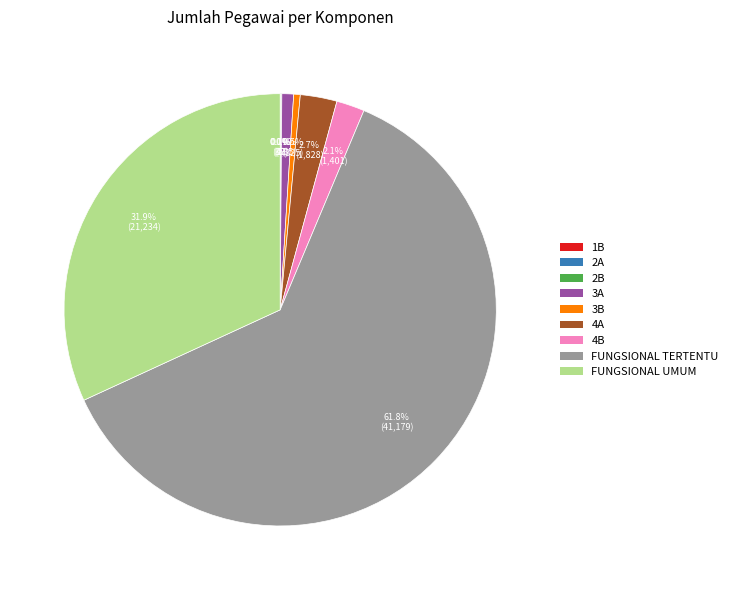

What is the largest slice in the pie chart?

FUNGSIONAL TERTENTU